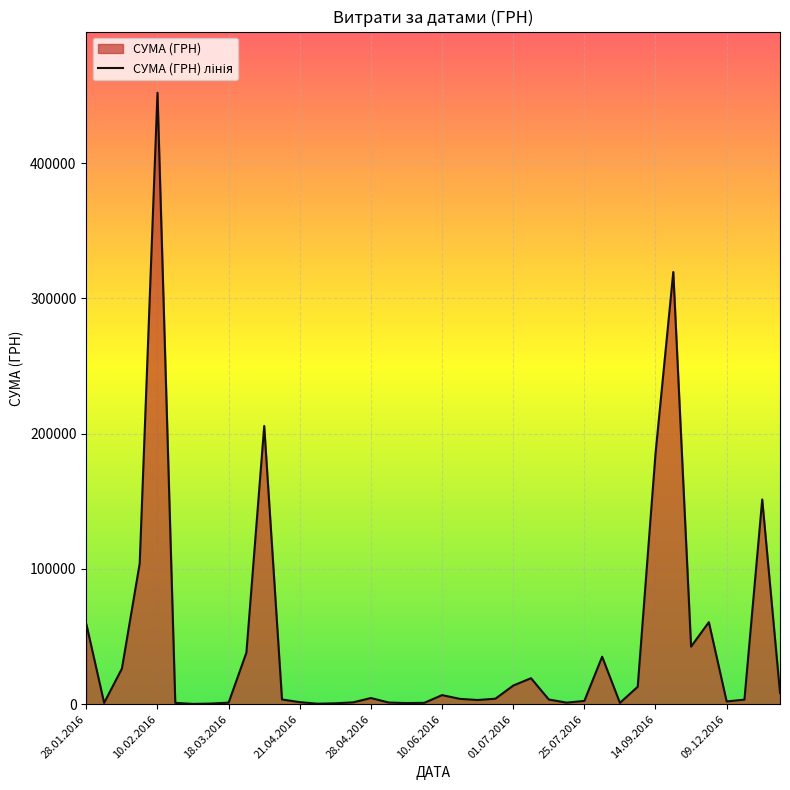

Is it true that the value at 10.02.2016 is 452100.0?

True